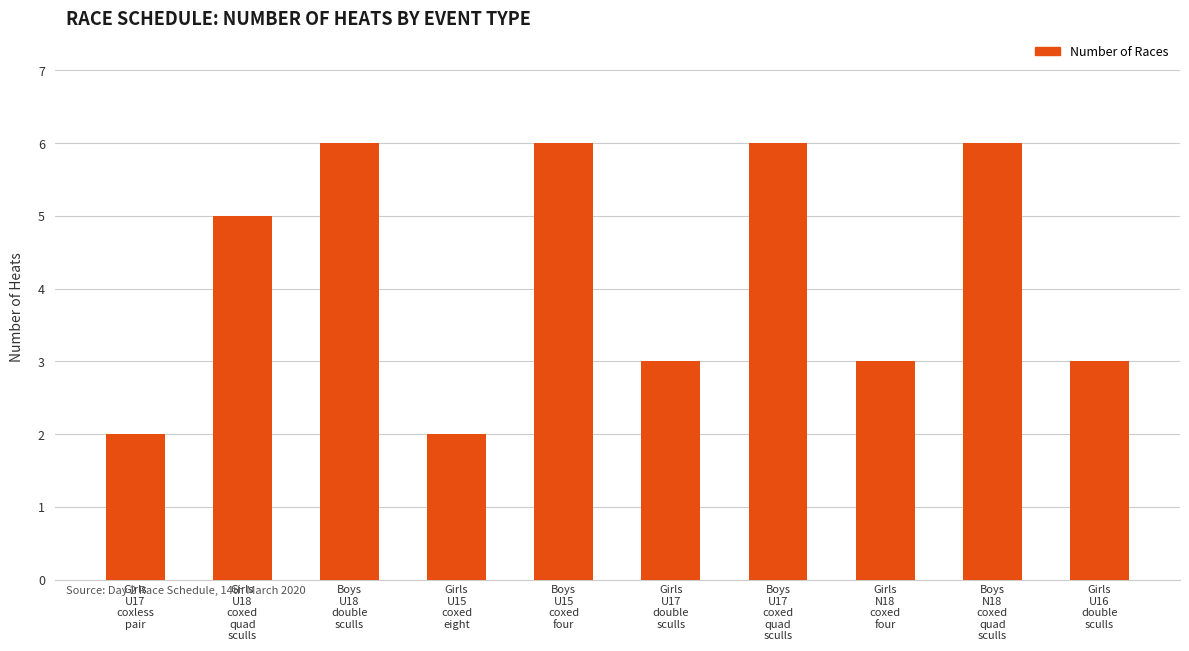

What position from the left is Boys
U15
coxed
four?

5